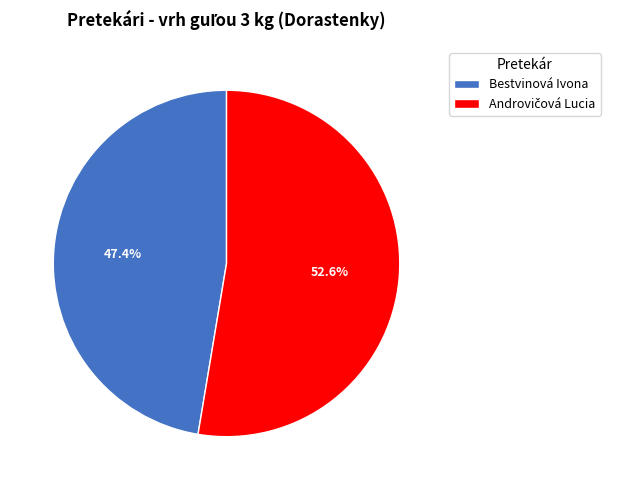

How many slices are in this pie chart?

2